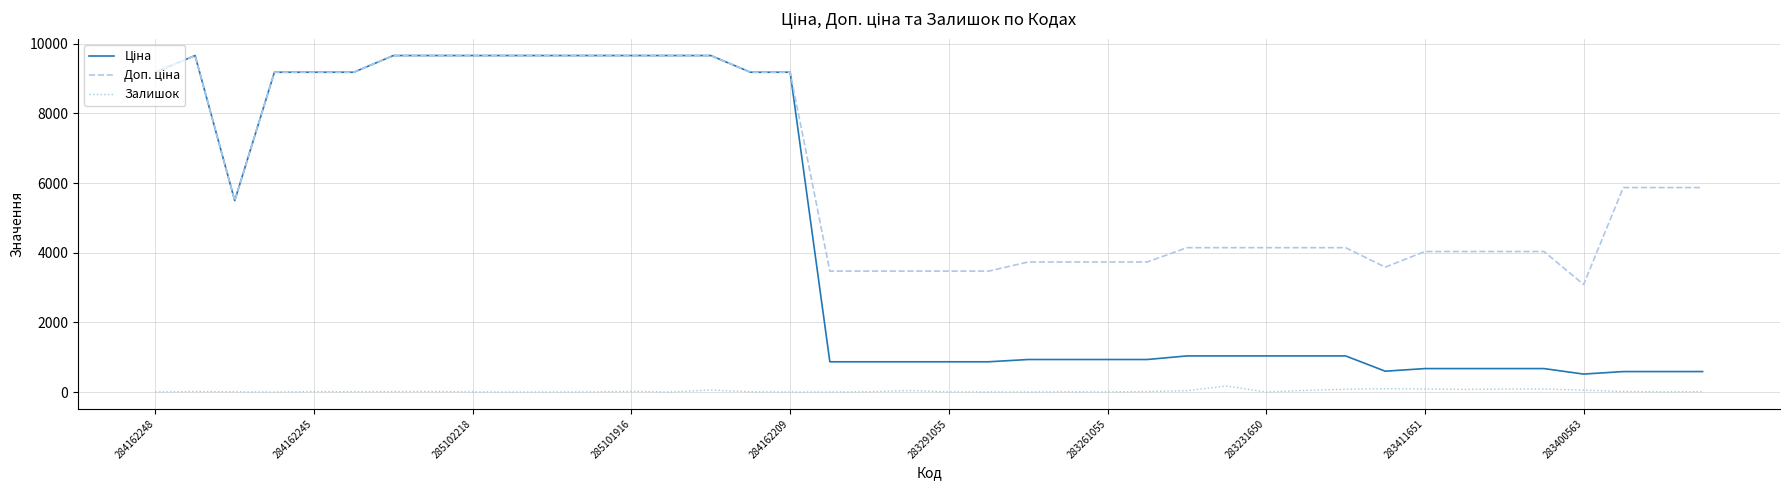

How many lines are shown in the chart?

3